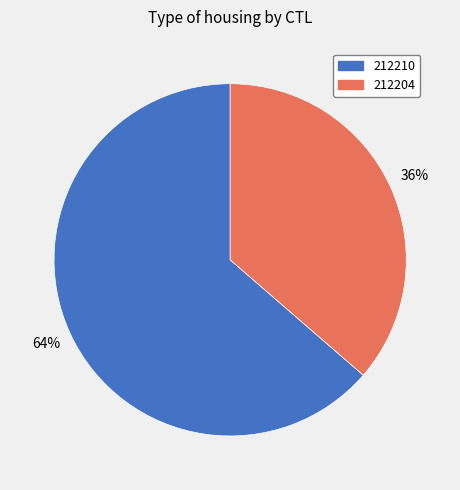

How many segments does this pie chart have?

2